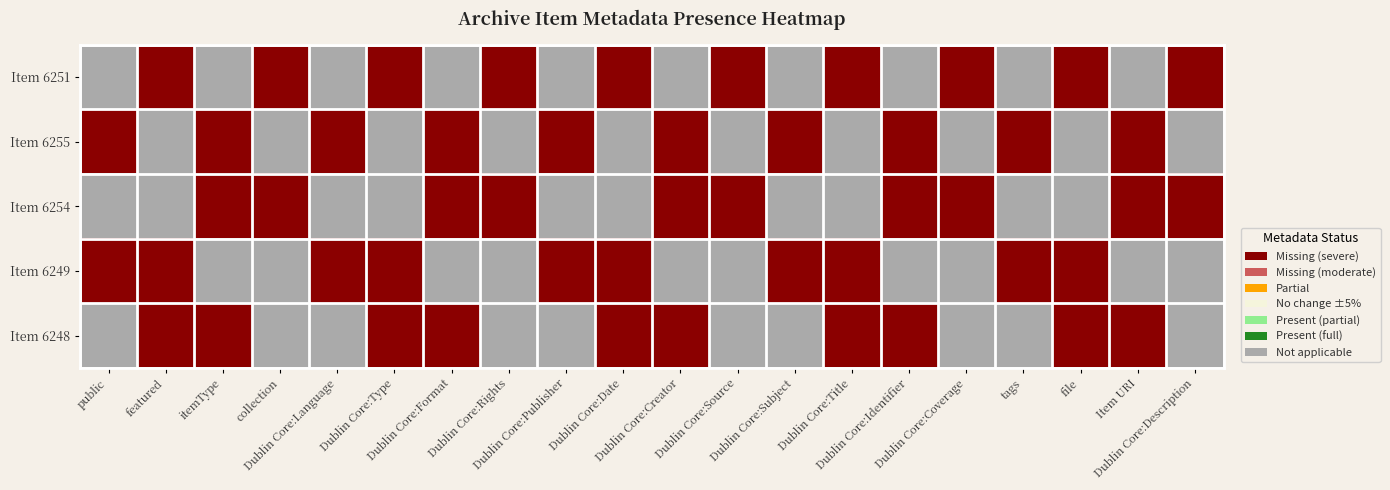

At how many categories does at least one series exceed 0?

20